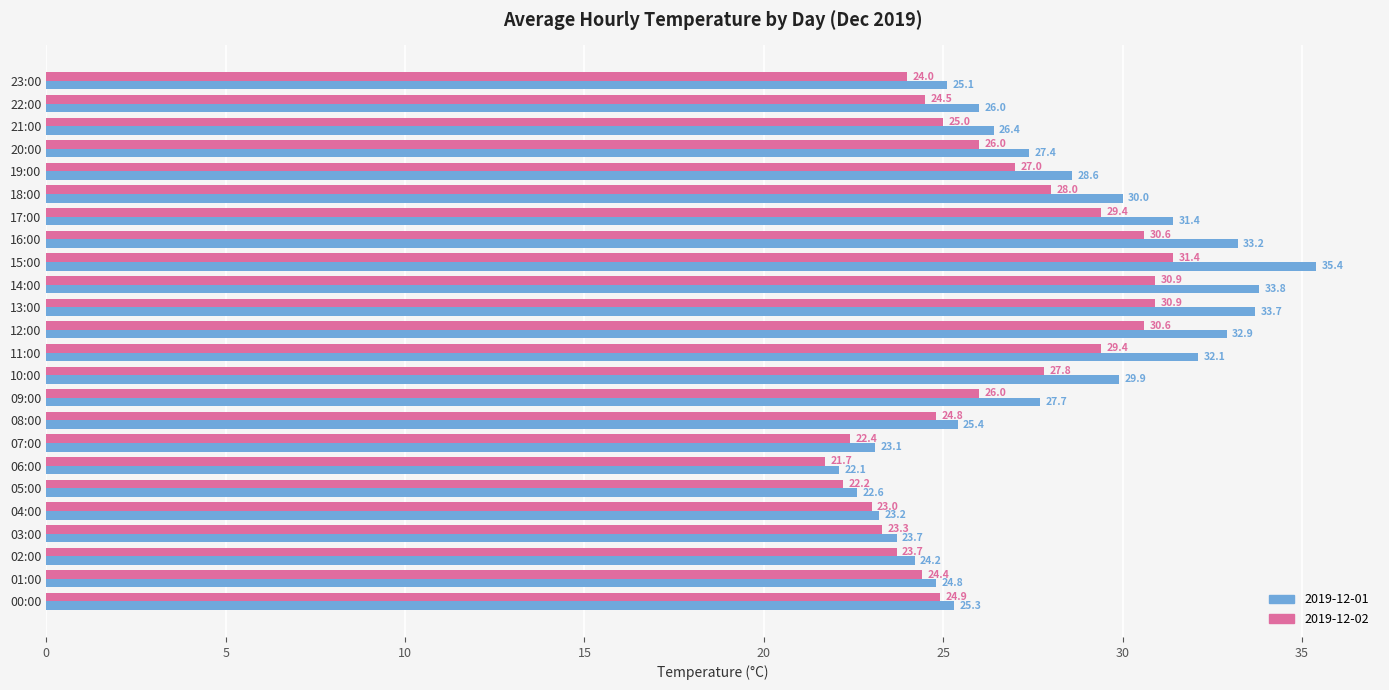

Rank the series by their maximum value, from highest to lowest.

2019-12-01, 2019-12-02